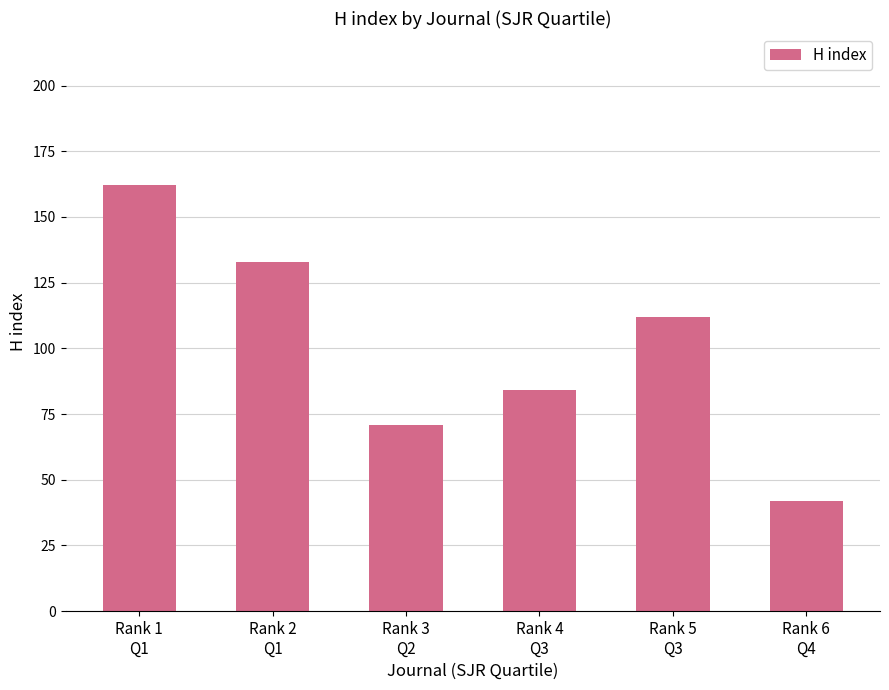

What is the sum of all values?

604